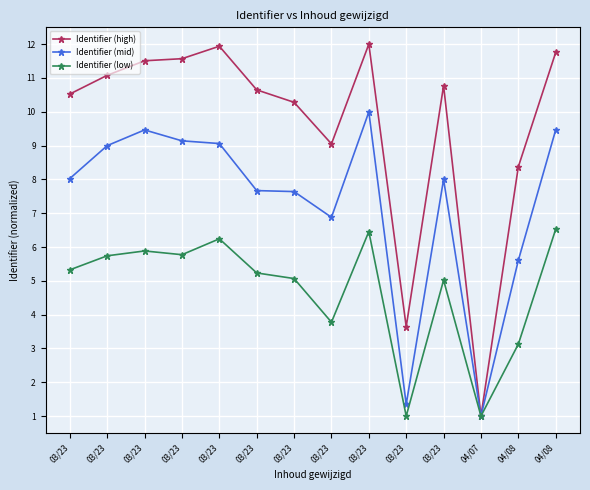

How many values in the Identifier (high) series are below 10?

4